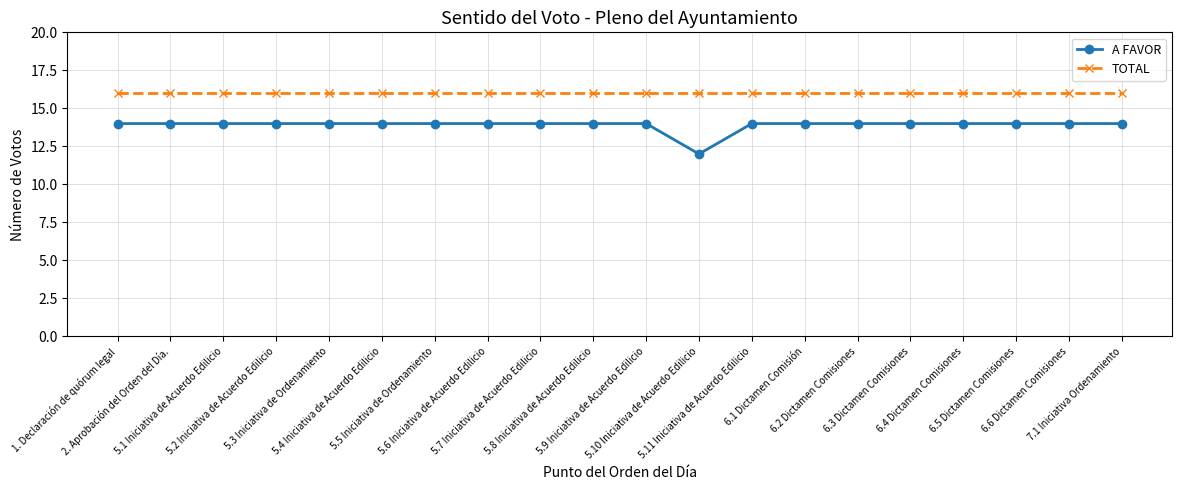

At which category does the chart reach its minimum across all series?

5.10 Iniciativa de Acuerdo Edilicio